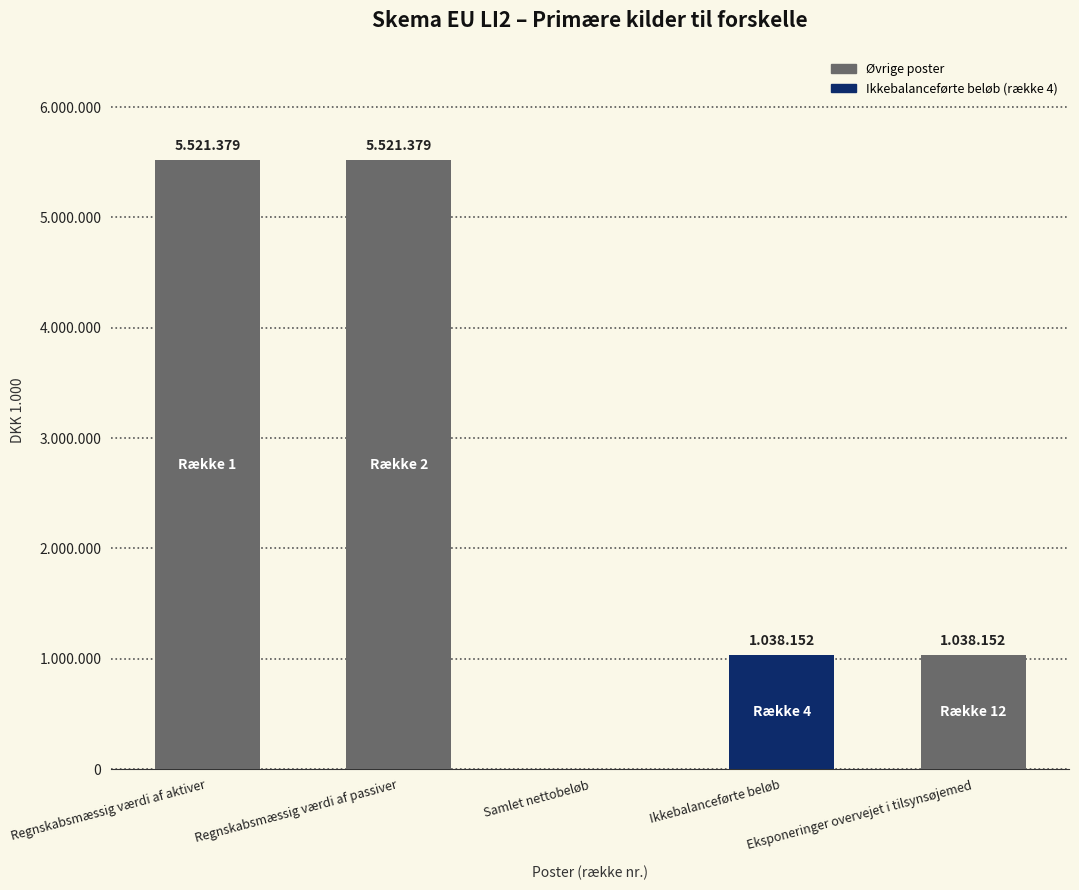

What is the difference between the second highest and minimum values?

5521379